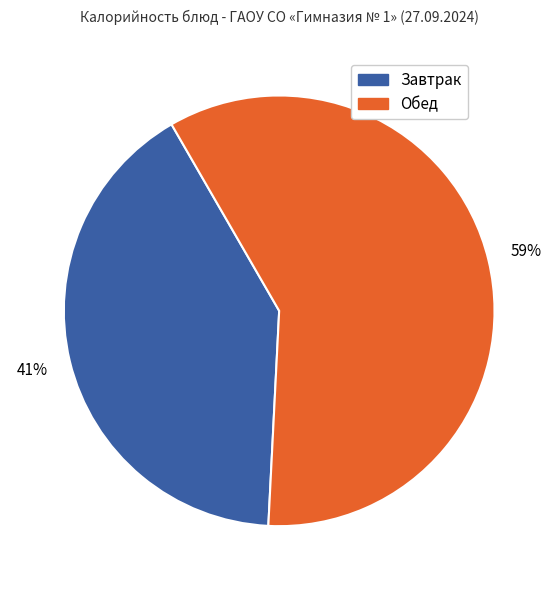

Which category has the biggest portion of the pie?

Обед